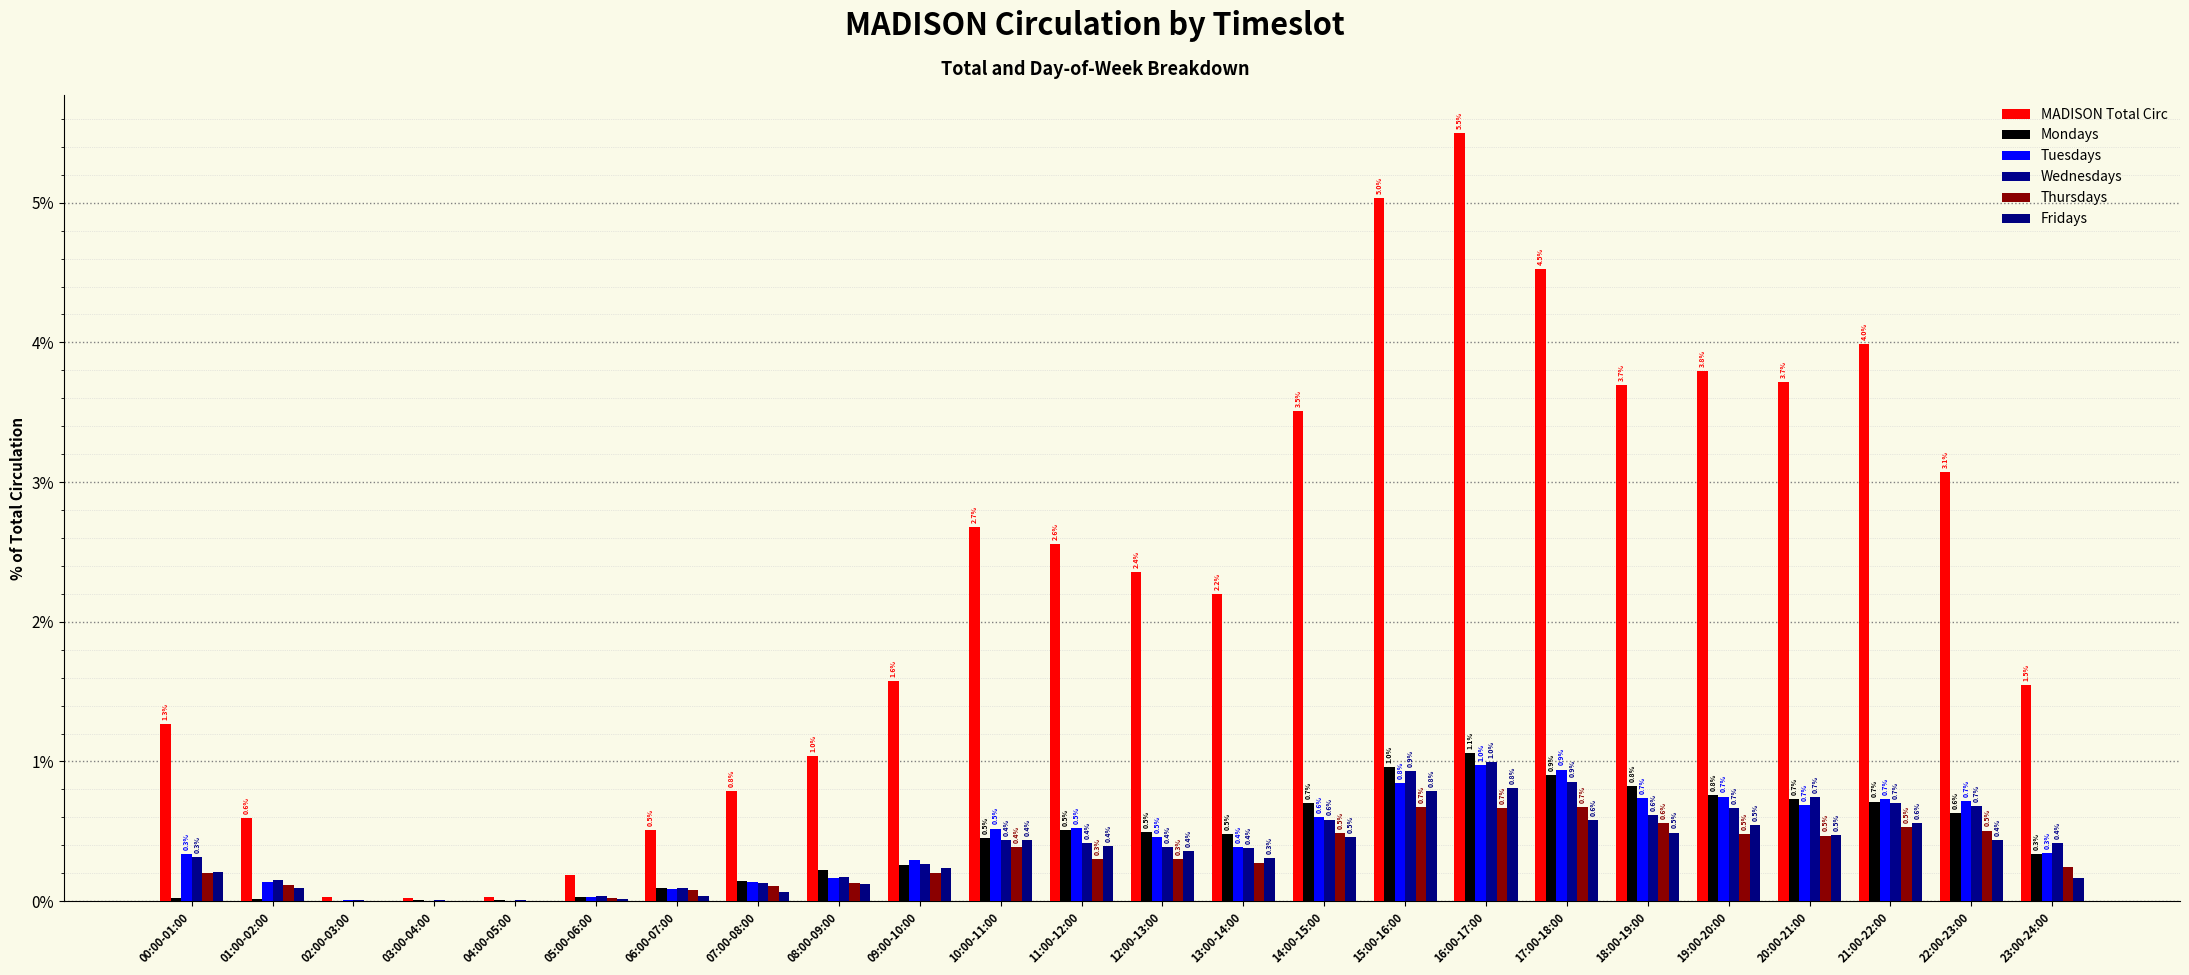

How many series are shown in this chart?

6